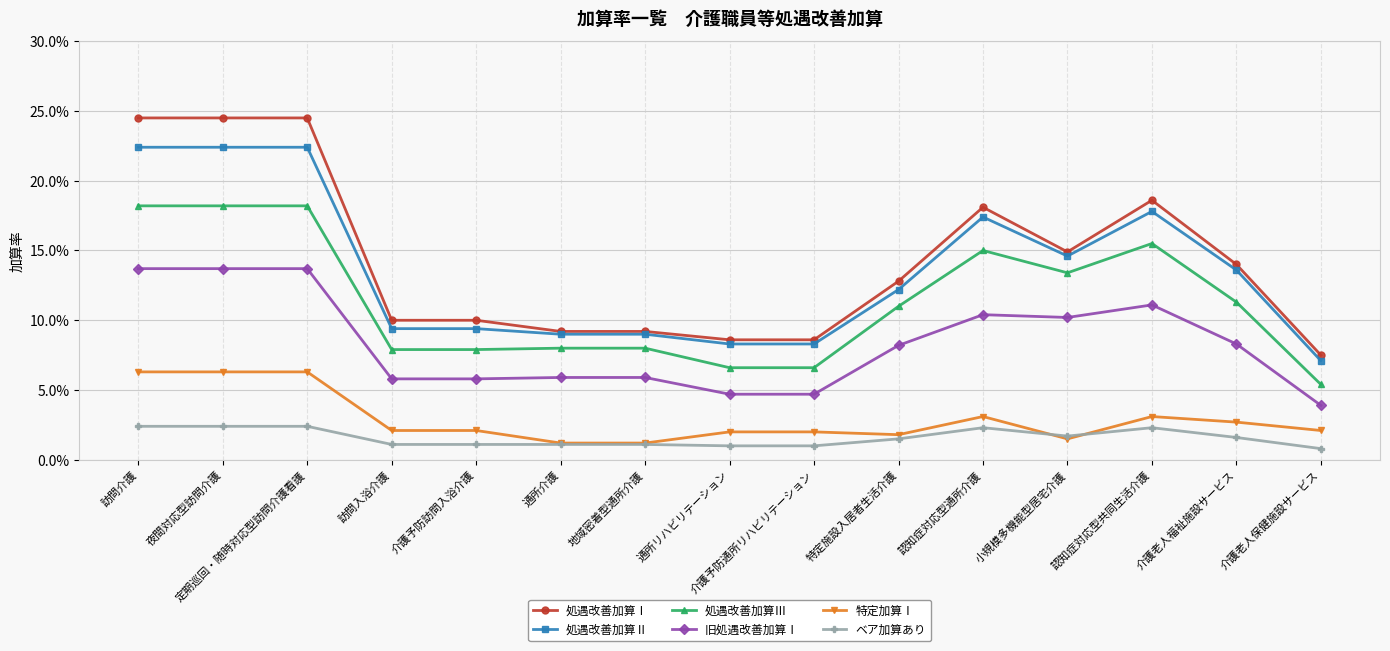

What are all the series names shown in the legend?

処遇改善加算Ⅰ, 処遇改善加算Ⅱ, 処遇改善加算Ⅲ, 旧処遇改善加算Ⅰ, 特定加算Ⅰ, ベア加算あり